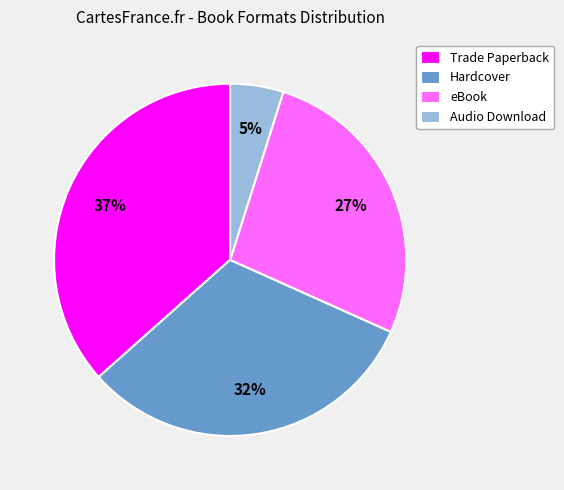

To the nearest percent, what portion does eBook represent?

27%